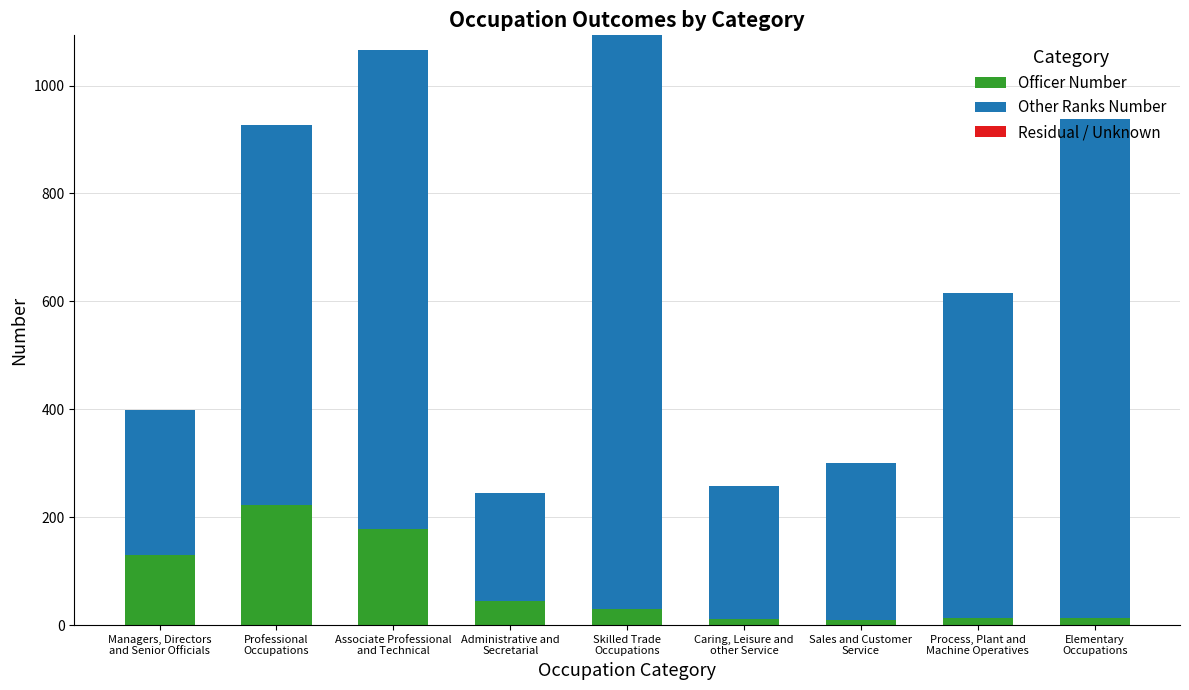

What is the difference between the second highest and second lowest values in the Officer Number series?

166